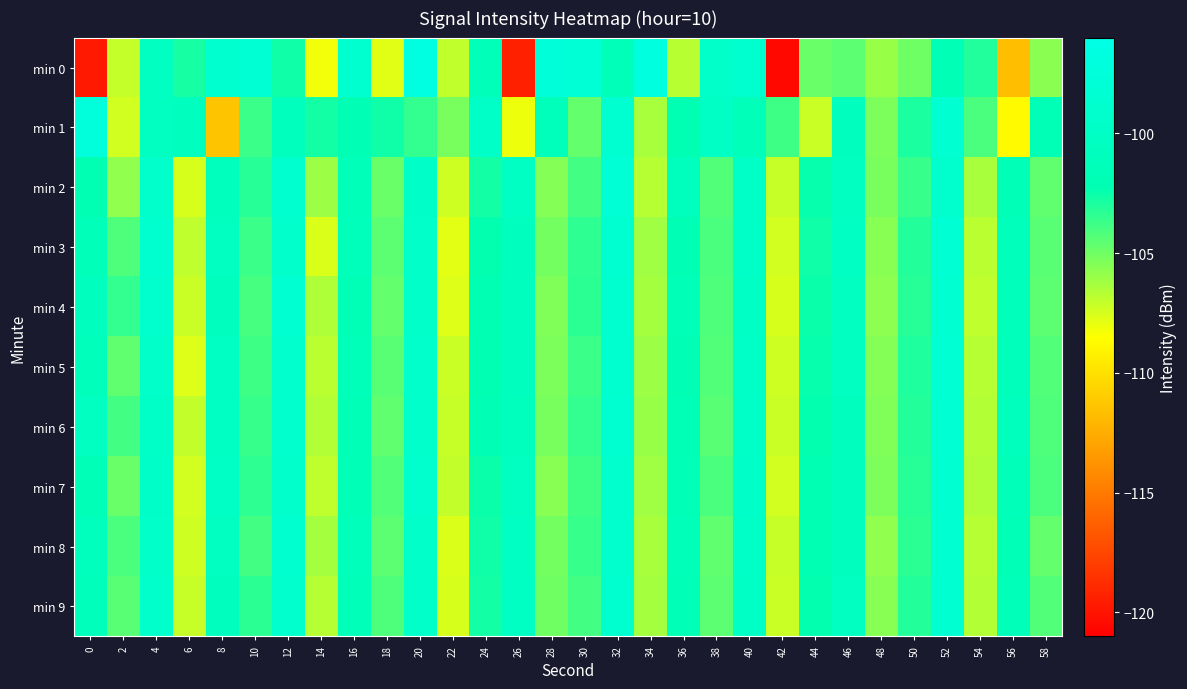

Reading left to right, extract all data points from this chart.

min 0: 0=-119.7	2=-107.0	4=-100.5	6=-102.8	8=-98.7	10=-98.2	12=-102.6	14=-108.2	16=-98.7	18=-107.7	20=-96.4	22=-107.0	24=-101.5	26=-119.4	28=-97.6	30=-97.9	32=-101.5	34=-96.9	36=-106.8	38=-99.5	40=-98.8	42=-120.5	44=-104.8	46=-104.5	48=-106.0	50=-105.0	52=-101.8	54=-103.1	56=-111.7	58=-105.6
min 1: 0=-97.4	2=-107.4	4=-100.3	6=-100.8	8=-111.4	10=-103.7	12=-100.9	14=-102.7	16=-101.9	18=-102.6	20=-103.5	22=-105.2	24=-99.8	26=-108.1	28=-101.3	30=-104.7	32=-98.6	34=-106.4	36=-102.1	38=-99.9	40=-101.5	42=-103.8	44=-107.2	46=-100.6	48=-105.3	50=-102.9	52=-98.4	54=-104.1	56=-108.7	58=-101.8
min 2: 0=-102.1	2=-105.8	4=-99.3	6=-107.5	8=-100.9	10=-103.2	12=-98.7	14=-106.1	16=-101.4	18=-104.8	20=-99.6	22=-107.3	24=-102.7	26=-100.2	28=-105.5	30=-103.9	32=-98.1	34=-106.7	36=-101.0	38=-104.3	40=-99.8	42=-107.1	44=-102.4	46=-100.5	48=-105.2	50=-103.6	52=-98.9	54=-106.4	56=-101.7	58=-104.6
min 3: 0=-101.5	2=-104.2	4=-98.8	6=-106.9	8=-100.4	10=-103.7	12=-99.2	14=-107.6	16=-101.1	18=-104.5	20=-99.4	22=-107.8	24=-102.3	26=-100.7	28=-105.1	30=-103.4	32=-98.6	34=-106.2	36=-101.9	38=-104.1	40=-99.7	42=-107.4	44=-102.6	46=-100.3	48=-105.6	50=-103.1	52=-98.3	54=-106.8	56=-101.2	58=-104.4
min 4: 0=-100.8	2=-103.5	4=-99.1	6=-107.2	8=-100.6	10=-104.0	12=-98.5	14=-106.5	16=-101.8	18=-104.7	20=-99.5	22=-107.7	24=-102.2	26=-100.8	28=-105.4	30=-103.3	32=-98.7	34=-106.3	36=-101.6	38=-104.2	40=-99.9	42=-107.5	44=-102.5	46=-100.4	48=-105.7	50=-103.2	52=-98.4	54=-106.9	56=-101.3	58=-104.5
min 5: 0=-101.2	2=-104.6	4=-99.4	6=-107.7	8=-100.2	10=-103.8	12=-98.9	14=-106.8	16=-101.5	18=-104.4	20=-99.3	22=-107.2	24=-102.1	26=-100.6	28=-105.3	30=-103.7	32=-98.8	34=-106.1	36=-101.9	38=-104.3	40=-99.8	42=-107.3	44=-102.4	46=-100.5	48=-105.5	50=-103.0	52=-98.2	54=-106.7	56=-101.1	58=-104.3
min 6: 0=-100.5	2=-103.9	4=-99.7	6=-107.0	8=-100.3	10=-103.6	12=-99.0	14=-106.6	16=-101.7	18=-104.6	20=-99.2	22=-107.1	24=-102.0	26=-100.9	28=-105.2	30=-103.5	32=-98.6	34=-106.0	36=-101.8	38=-104.4	40=-99.7	42=-107.2	44=-102.3	46=-100.6	48=-105.4	50=-103.1	52=-98.3	54=-106.6	56=-101.0	58=-104.2
min 7: 0=-101.6	2=-104.8	4=-99.6	6=-107.4	8=-100.1	10=-103.4	12=-99.3	14=-106.9	16=-101.6	18=-104.3	20=-99.1	22=-107.0	24=-102.5	26=-100.4	28=-105.6	30=-103.8	32=-98.9	34=-106.2	36=-101.7	38=-104.1	40=-99.6	42=-107.4	44=-102.2	46=-100.7	48=-105.3	50=-103.2	52=-98.4	54=-106.5	56=-101.4	58=-104.1
min 8: 0=-100.9	2=-104.1	4=-99.5	6=-107.3	8=-100.5	10=-103.9	12=-98.8	14=-106.3	16=-101.3	18=-104.5	20=-99.4	22=-107.6	24=-102.6	26=-100.3	28=-105.1	30=-103.6	32=-99.0	34=-106.4	36=-101.5	38=-104.6	40=-99.8	42=-107.1	44=-102.1	46=-100.8	48=-105.8	50=-103.3	52=-98.5	54=-106.7	56=-101.6	58=-104.7
min 9: 0=-101.3	2=-104.4	4=-99.2	6=-107.1	8=-100.7	10=-103.3	12=-99.1	14=-106.7	16=-101.4	18=-104.2	20=-99.5	22=-107.5	24=-102.7	26=-100.2	28=-105.0	30=-103.9	32=-98.7	34=-106.3	36=-101.6	38=-104.5	40=-99.9	42=-107.2	44=-102.3	46=-100.5	48=-105.6	50=-103.1	52=-98.5	54=-106.6	56=-101.5	58=-104.3